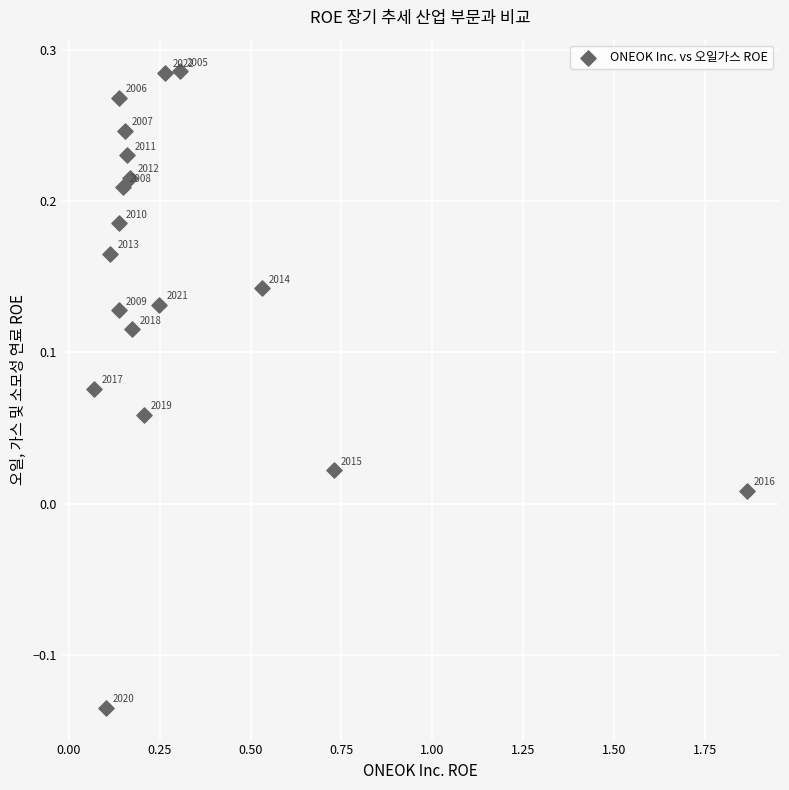

Count the number of points in this scatter plot.

18